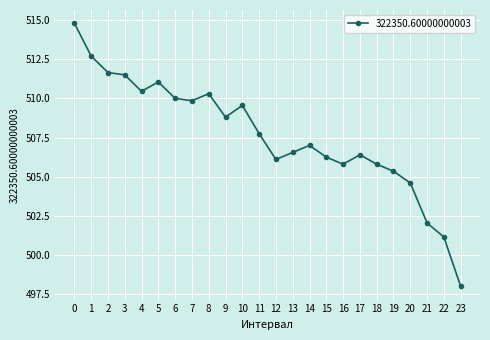

How many lines are shown in the chart?

1